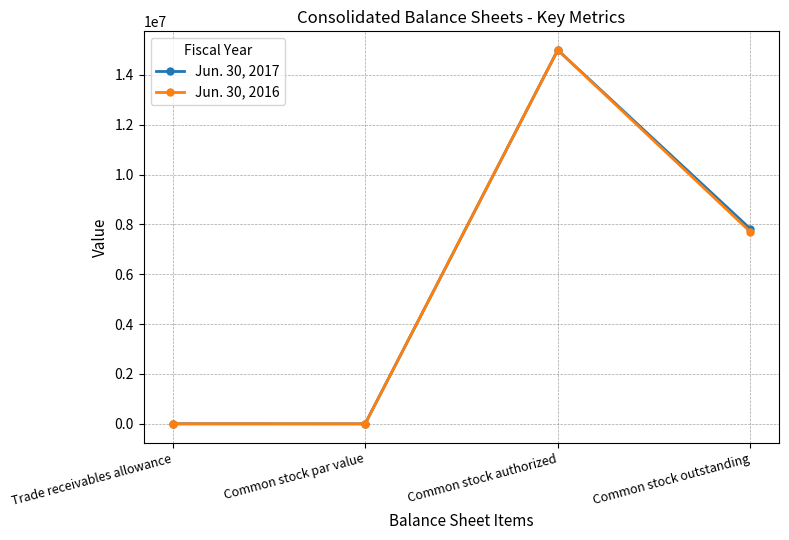

How many lines are shown in the chart?

2